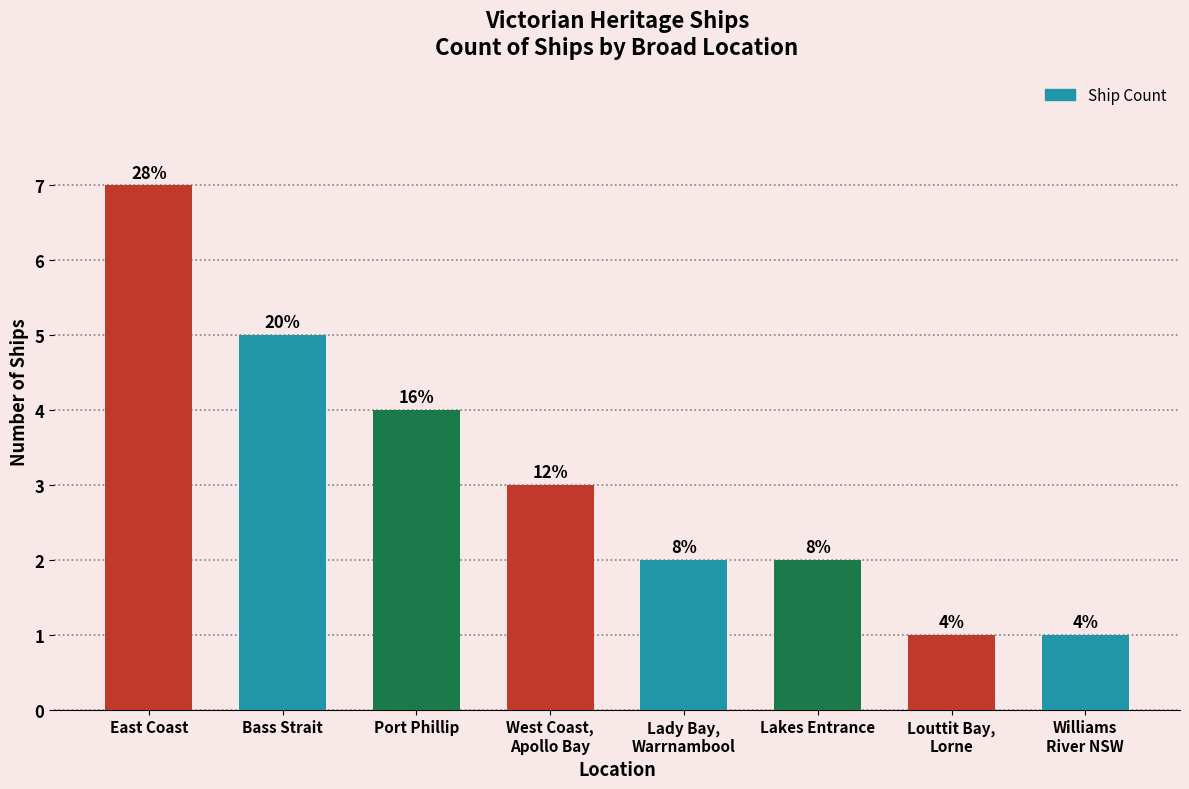

At which category does the chart reach its peak across all series?

East Coast